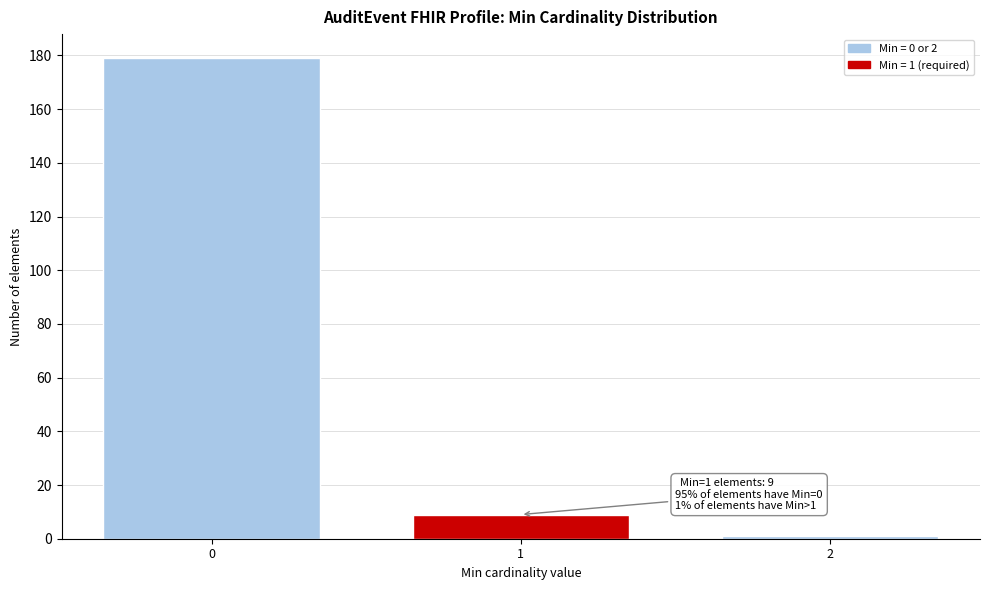

Reading left to right, list all the values displayed in this chart.

179	9	1